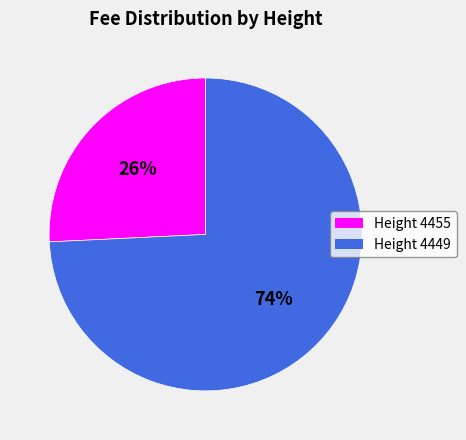

What is the largest slice in the pie chart?

Height 4449